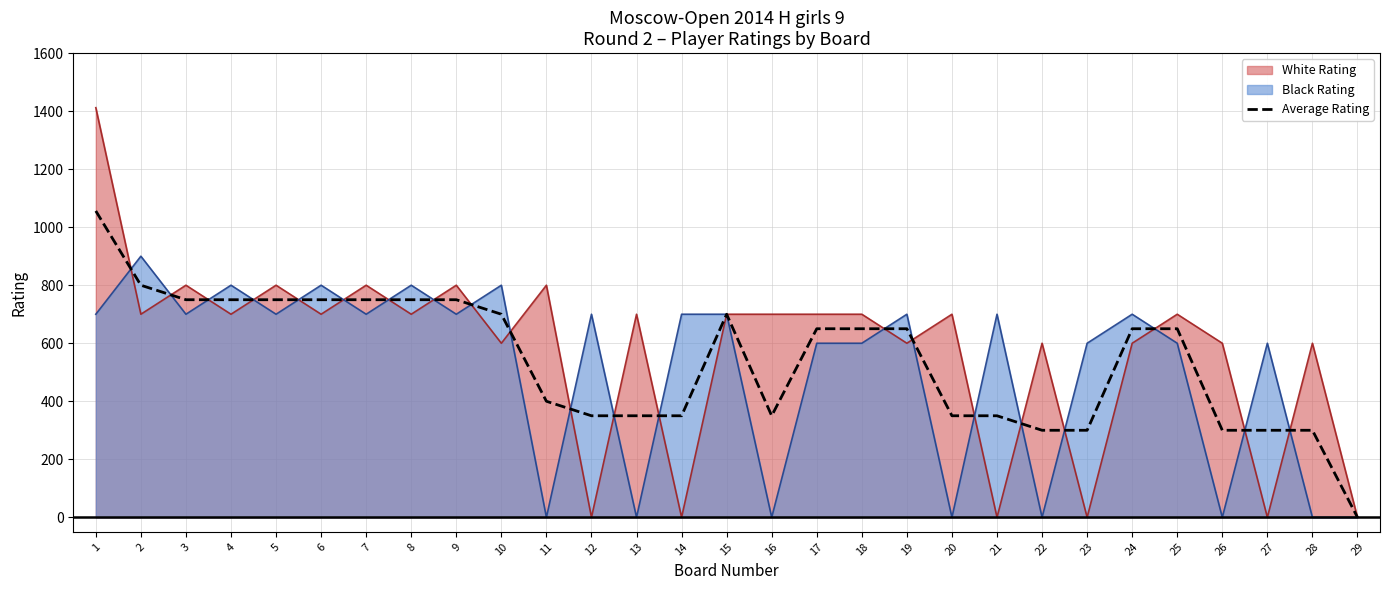

Does the chart display data point markers on the line(s)?

No